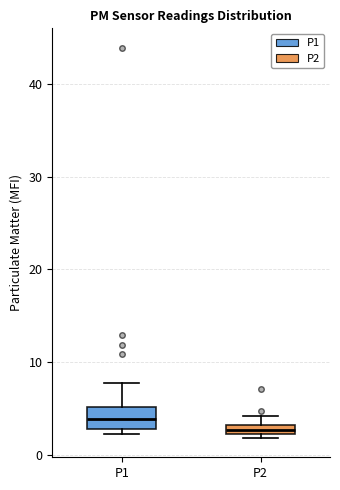

Which box's median line is the highest?

P1